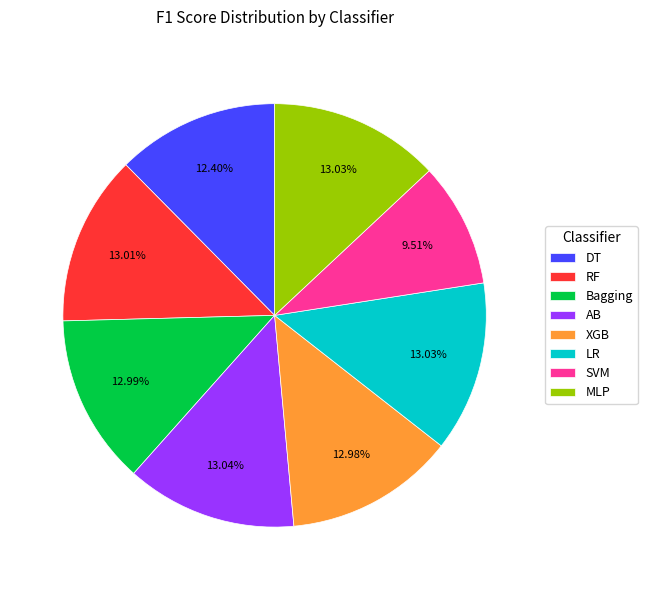

How many slices are in this pie chart?

8